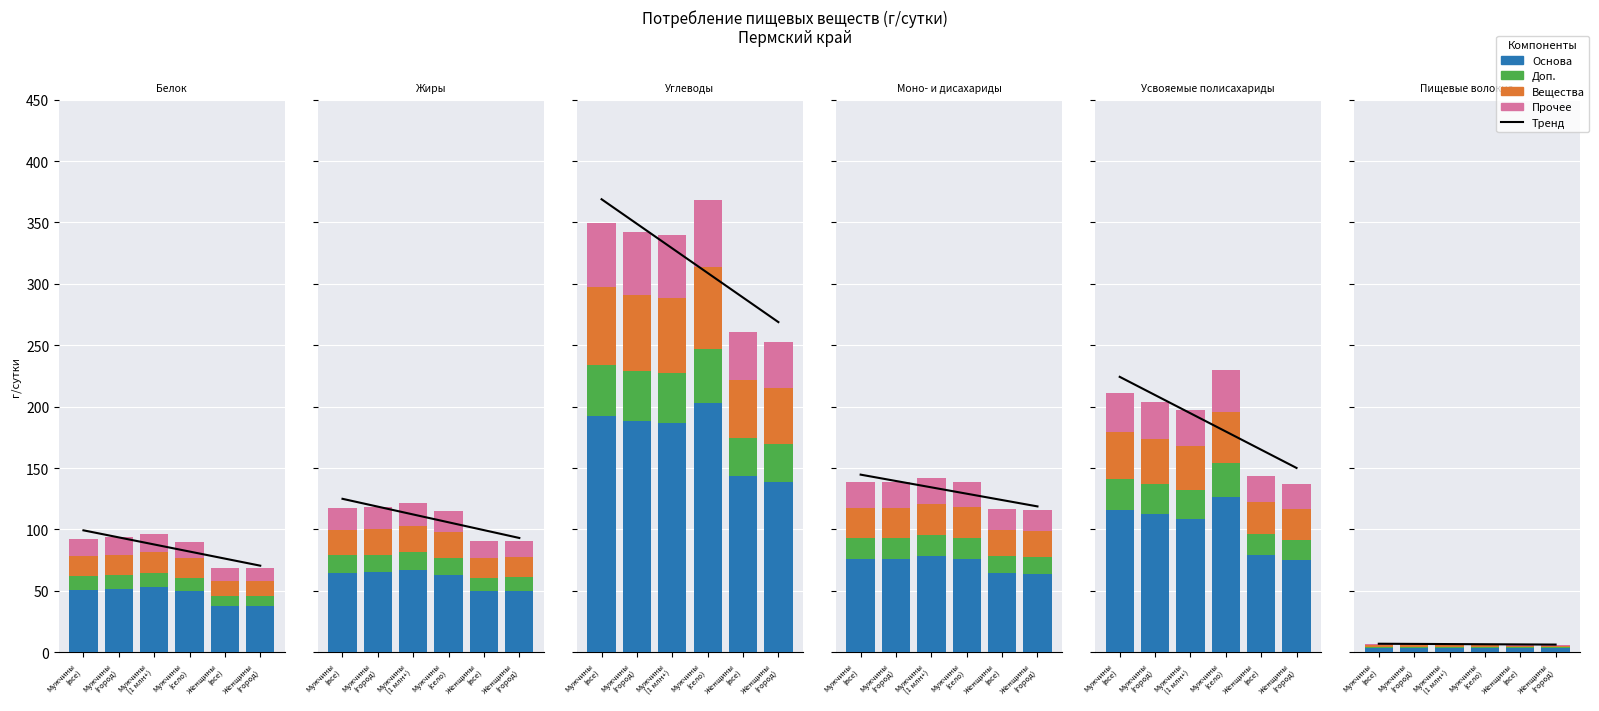

Which series has the widest spread of values?

Тренд